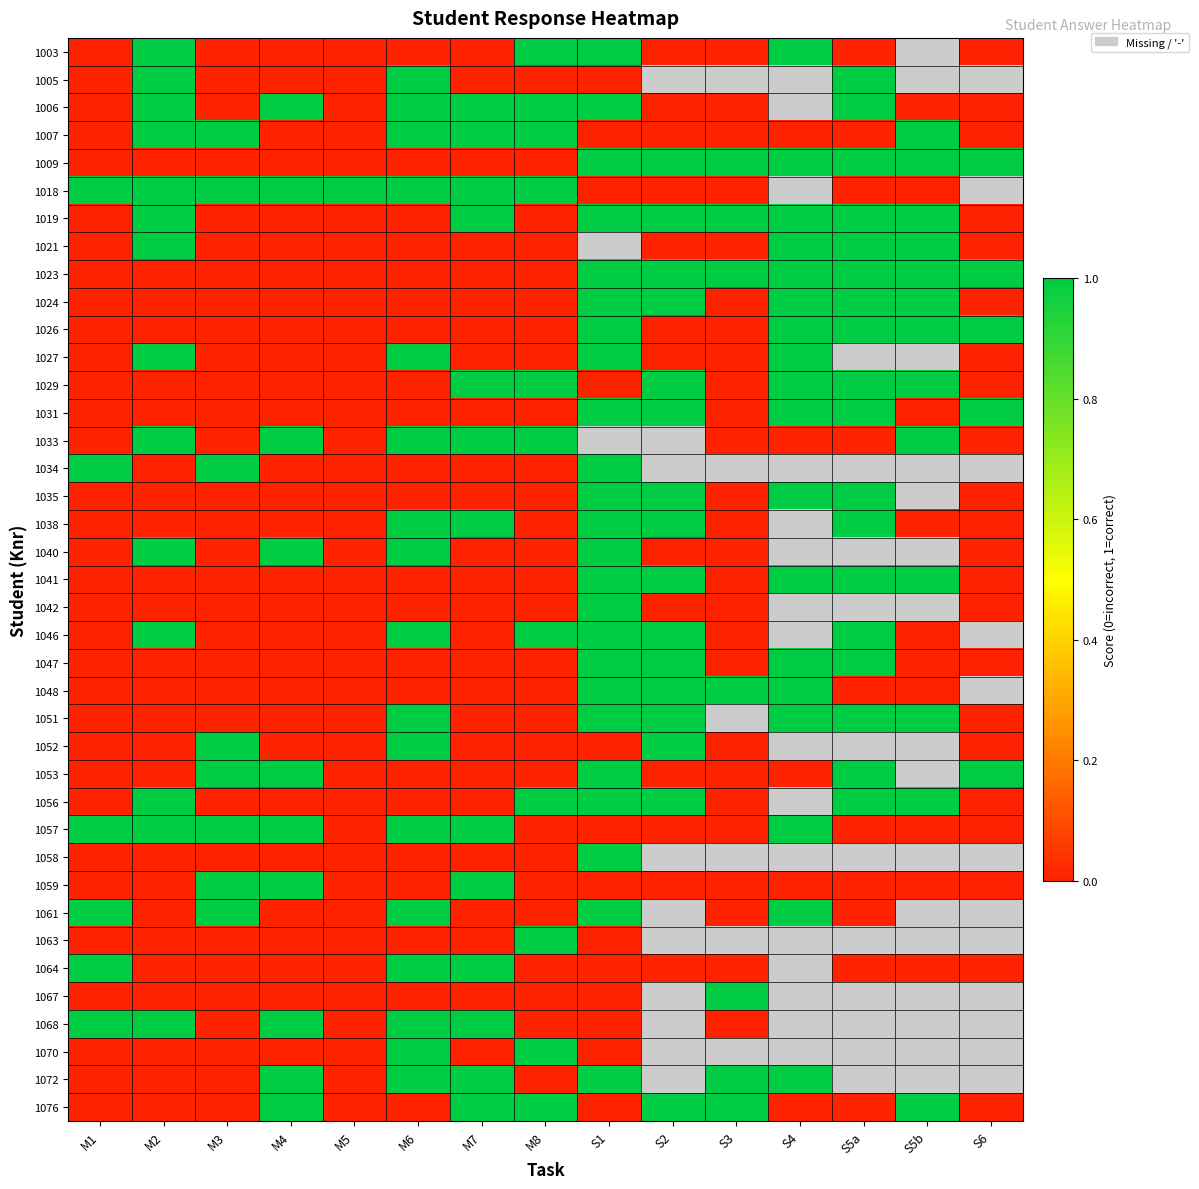

Is it true that 1027 equals 0.0 at M3?

True